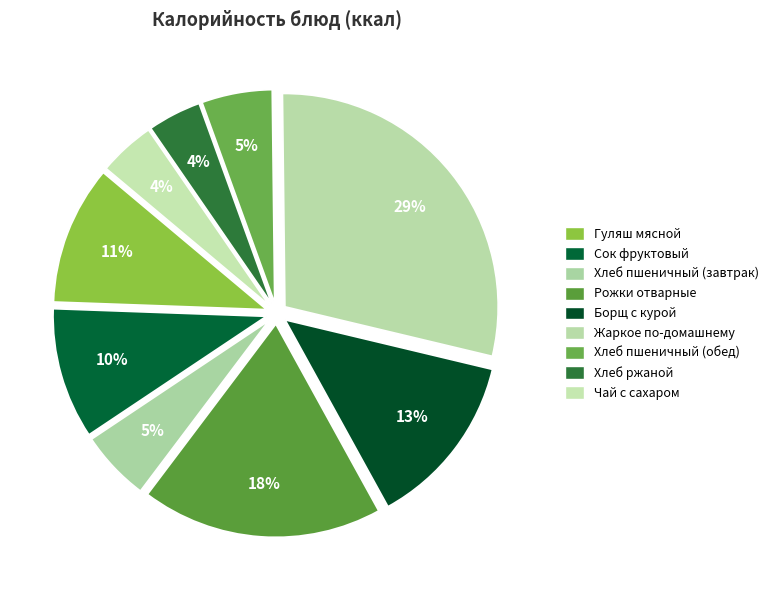

What is the smallest slice in the pie chart?

Хлеб ржаной